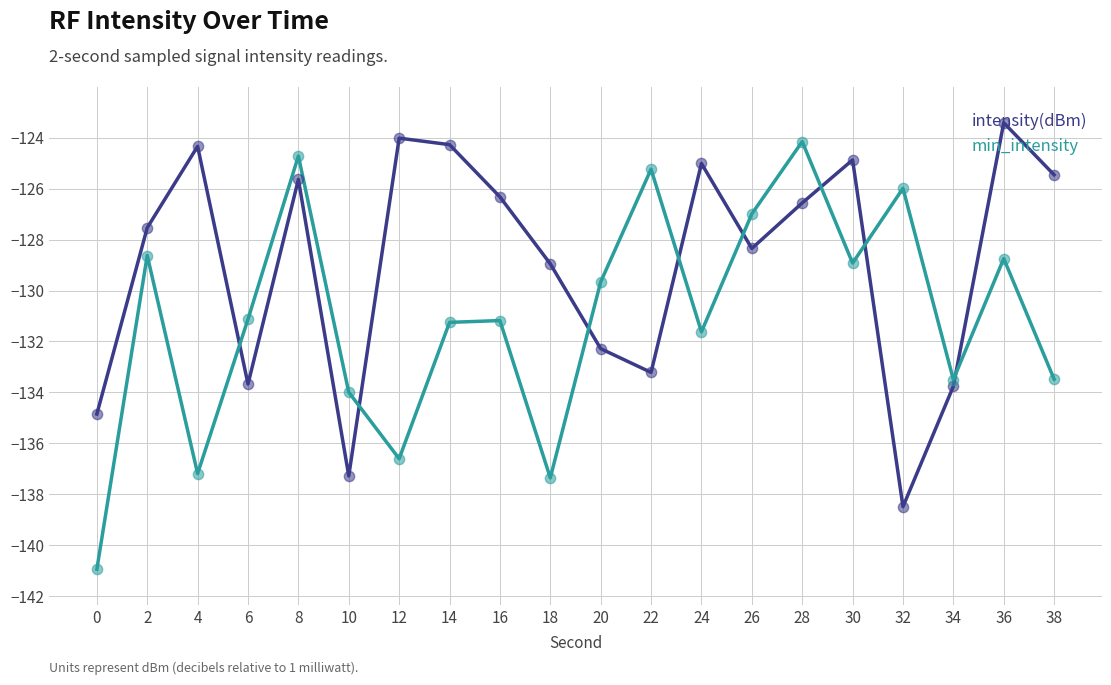

Which series has the largest total across all categories?

intensity(dBm)